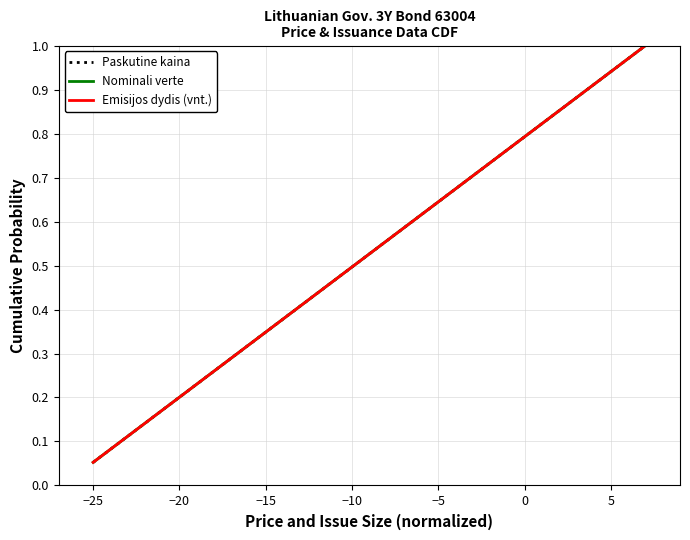

Is this an area chart (filled region under the line)?

No